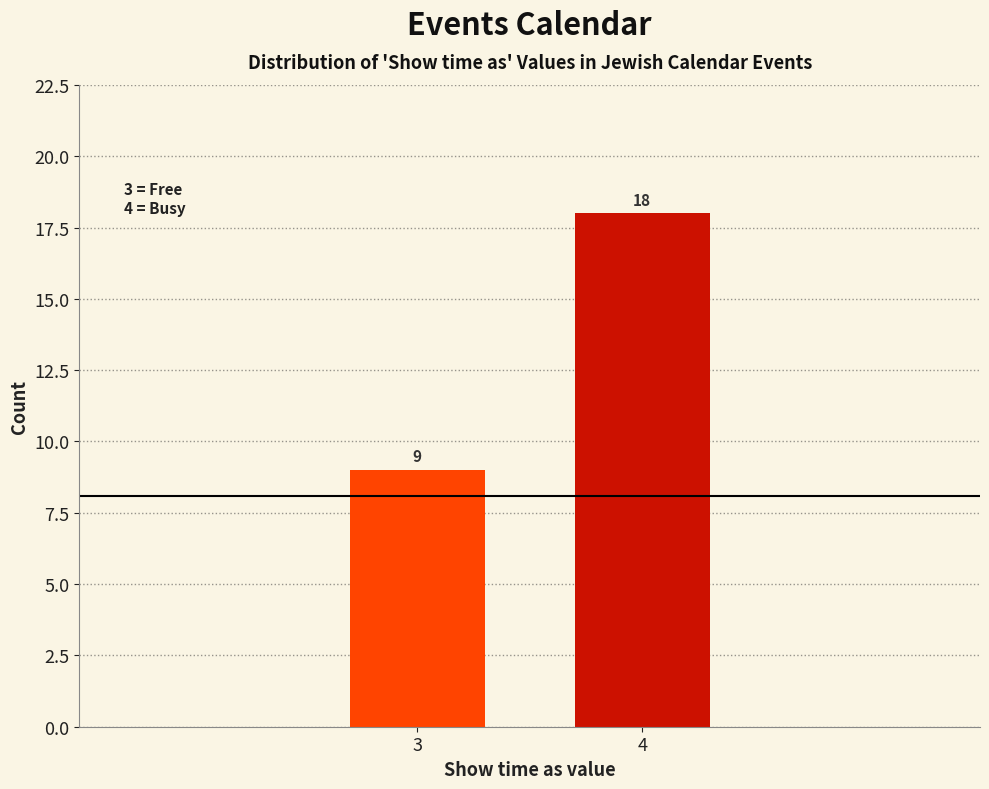

Reading left to right, what are all the values shown in this chart?

3=9	4=18